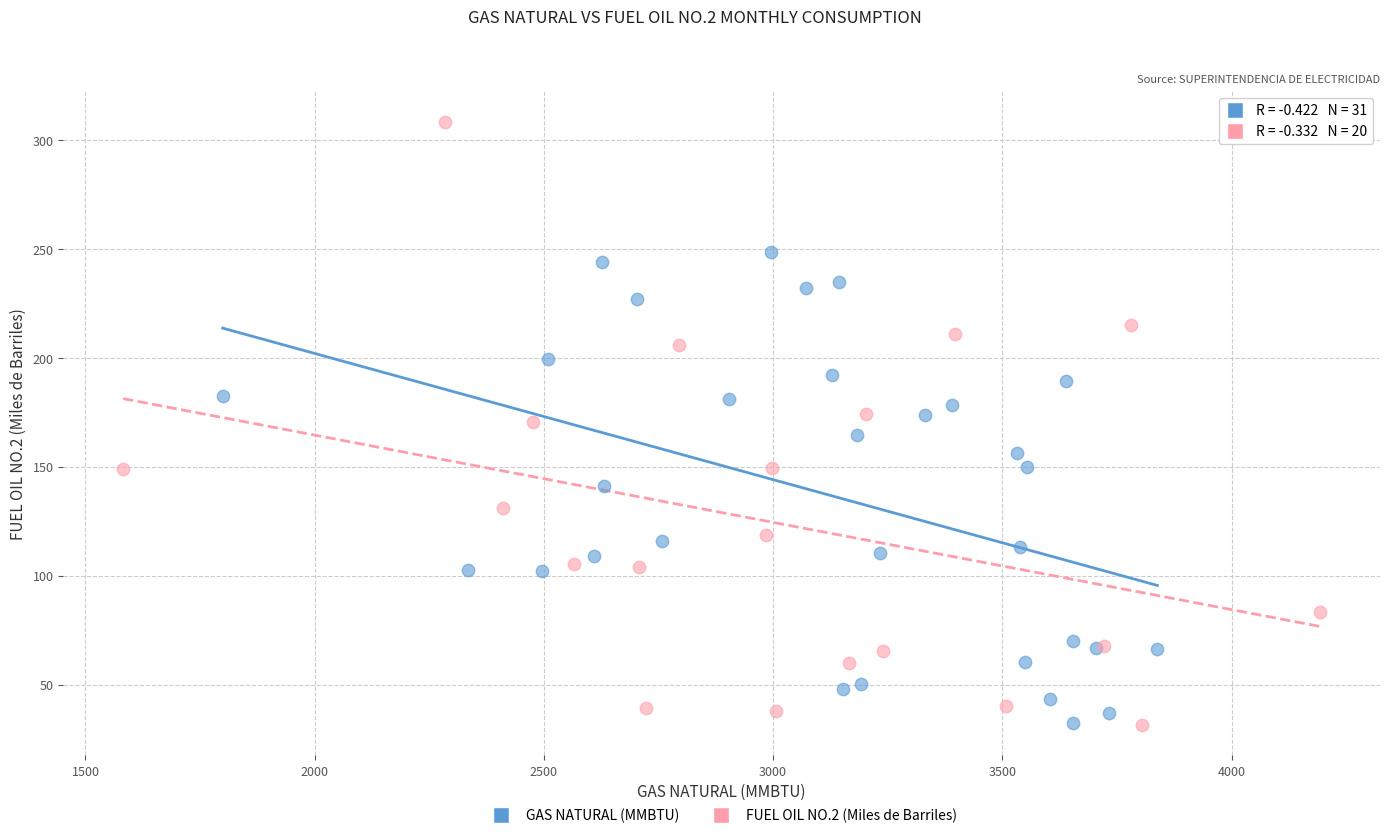

Which series has the widest spread of Y values?

FUEL OIL NO.2 (Miles de Barriles)